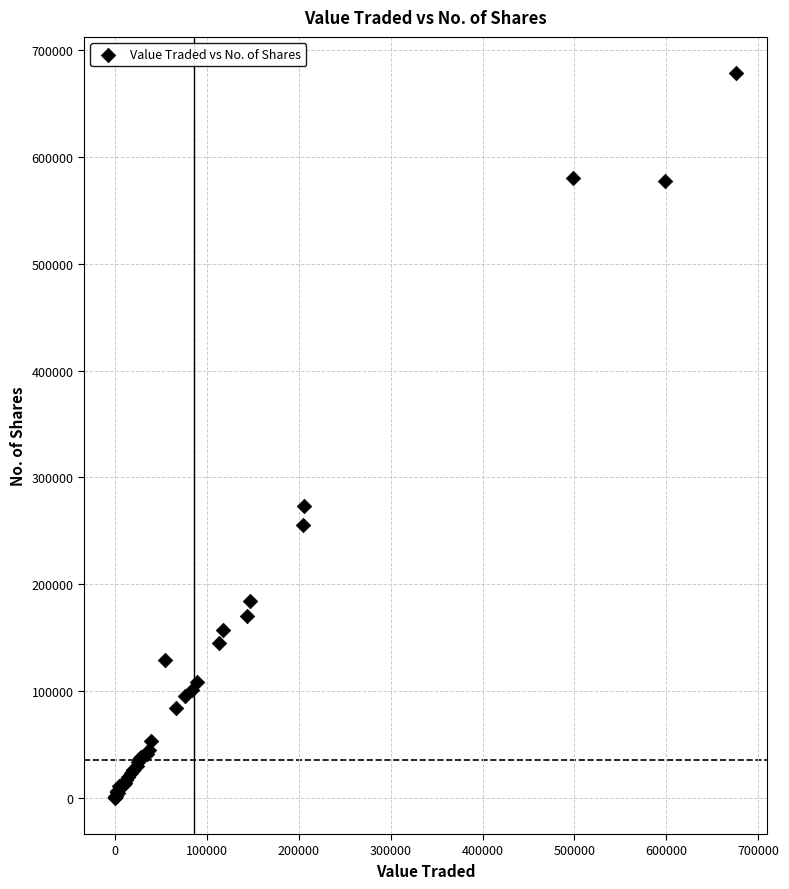

What Y value in the scatter plot is closest to 339219?

273229